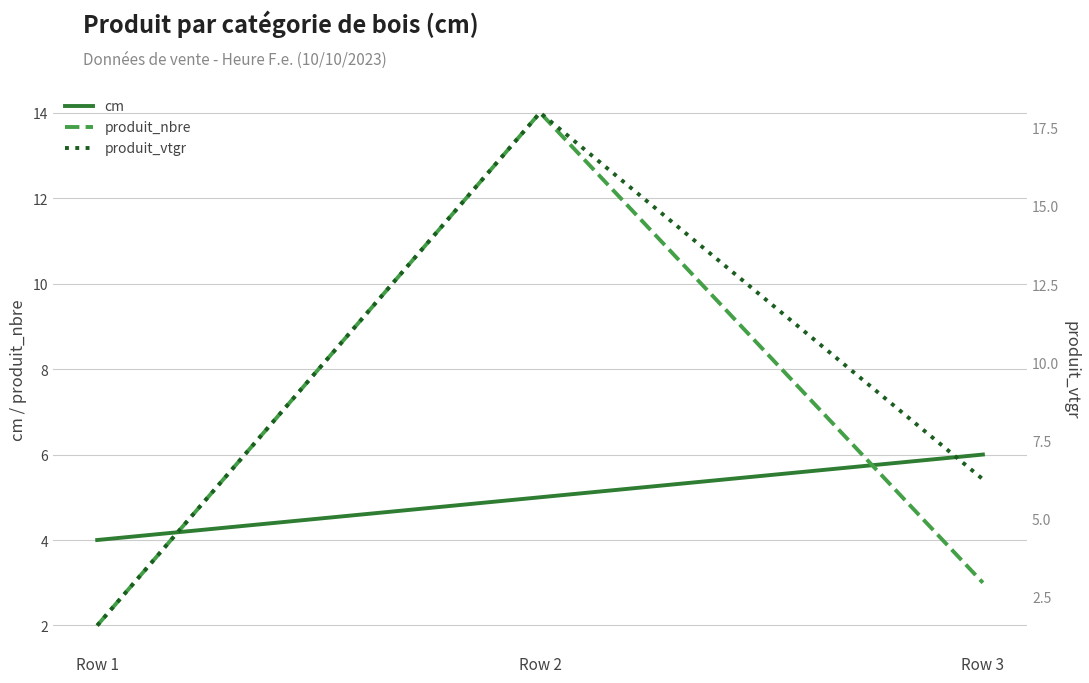

Reading left to right, list all the values displayed in this chart.

cm: 4.0	5.0	6.0
produit_nbre: 2.0	14.0	3.0
produit_vtgr: 1.6	18.0	6.3